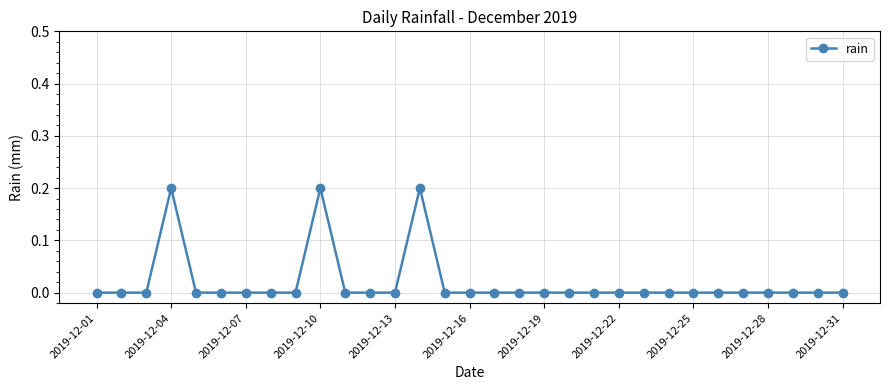

What is the sum of all values?

0.6